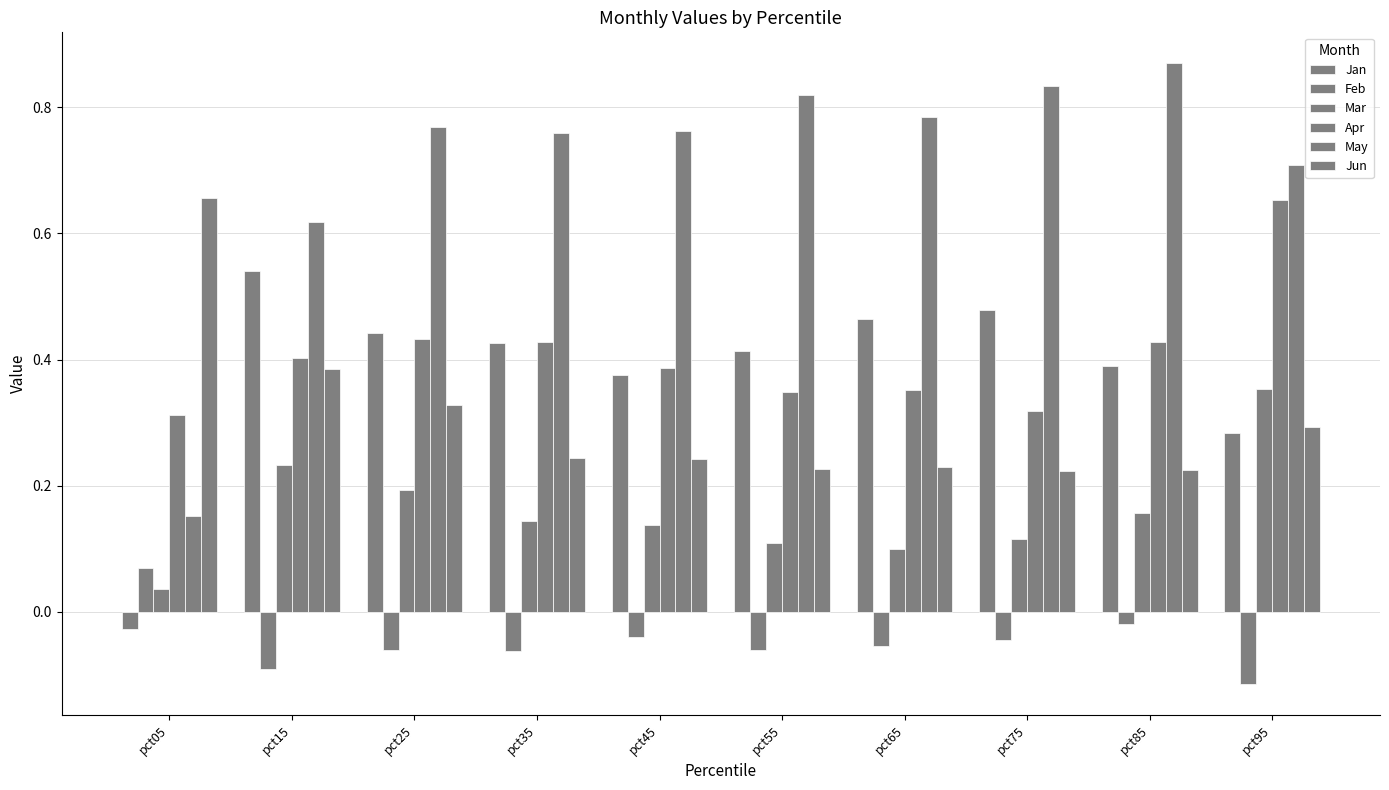

What is the sum of all Mar values?

1.6